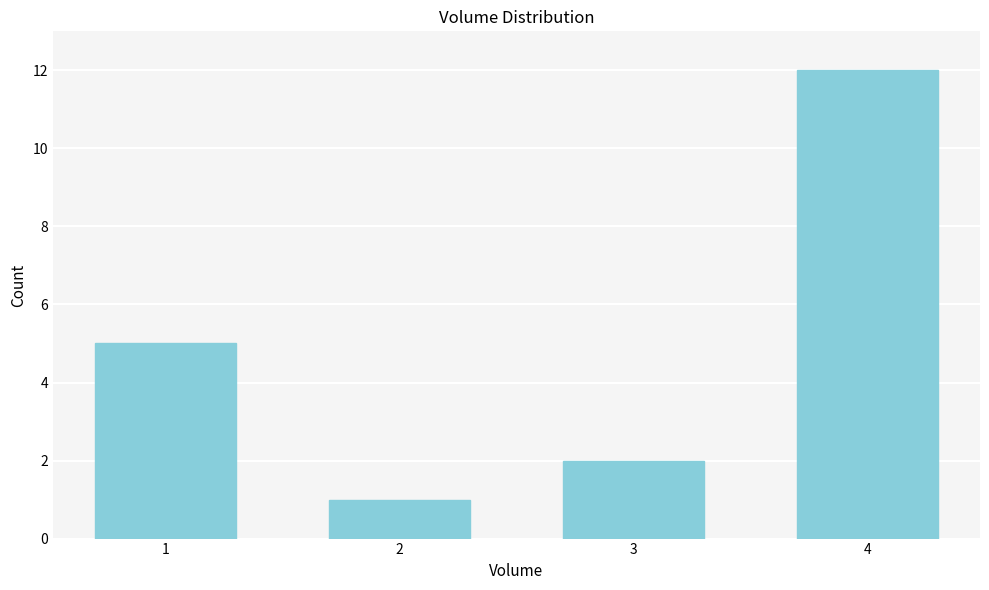

Reading left to right, transcribe all the data shown in this chart.

1=5	2=1	3=2	4=12